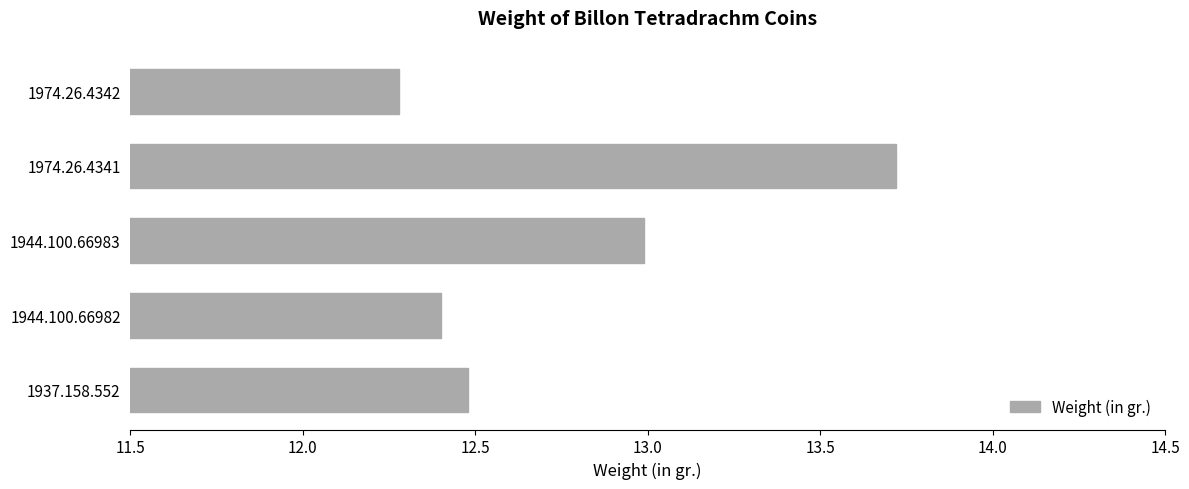

What is the minimum value shown in the chart?

12.3